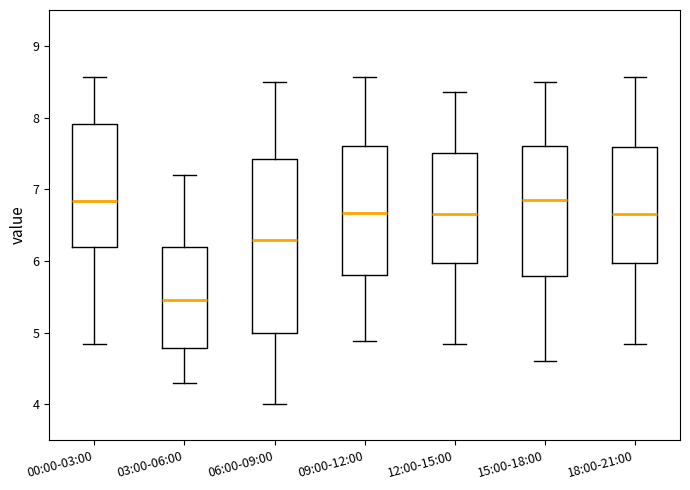

Reading left to right, transcribe this box plot: for each box, give where its median line is, the range the box spans, and where its two whiskers end, as read against the y-axis. The values are not printed on the chart, so give them approximately, as read against the axis.

00:00-03:00: median 6.8, box 6.2 to 7.9, whiskers 4.8 to 8.6
03:00-06:00: median 5.5, box 4.8 to 6.2, whiskers 4.3 to 7.2
06:00-09:00: median 6.3, box 5.0 to 7.4, whiskers 4.0 to 8.5
09:00-12:00: median 6.7, box 5.8 to 7.6, whiskers 4.9 to 8.6
12:00-15:00: median 6.7, box 6.0 to 7.5, whiskers 4.8 to 8.4
15:00-18:00: median 6.9, box 5.8 to 7.6, whiskers 4.6 to 8.5
18:00-21:00: median 6.7, box 6.0 to 7.6, whiskers 4.8 to 8.6